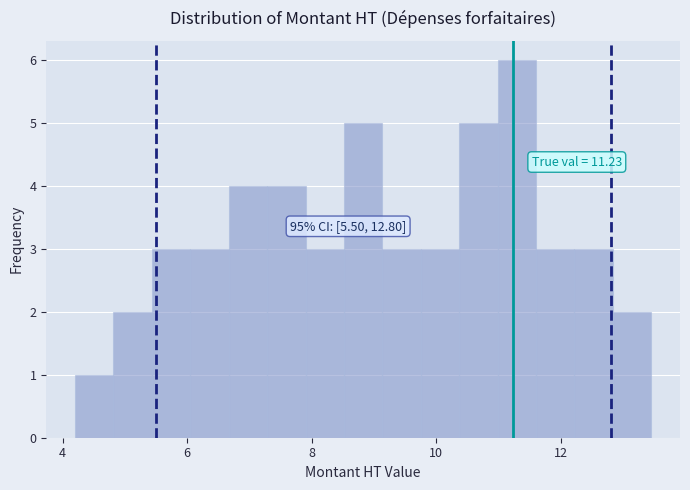

Read against the x-axis, roughly where is the centre of the tallest bar?

11.2